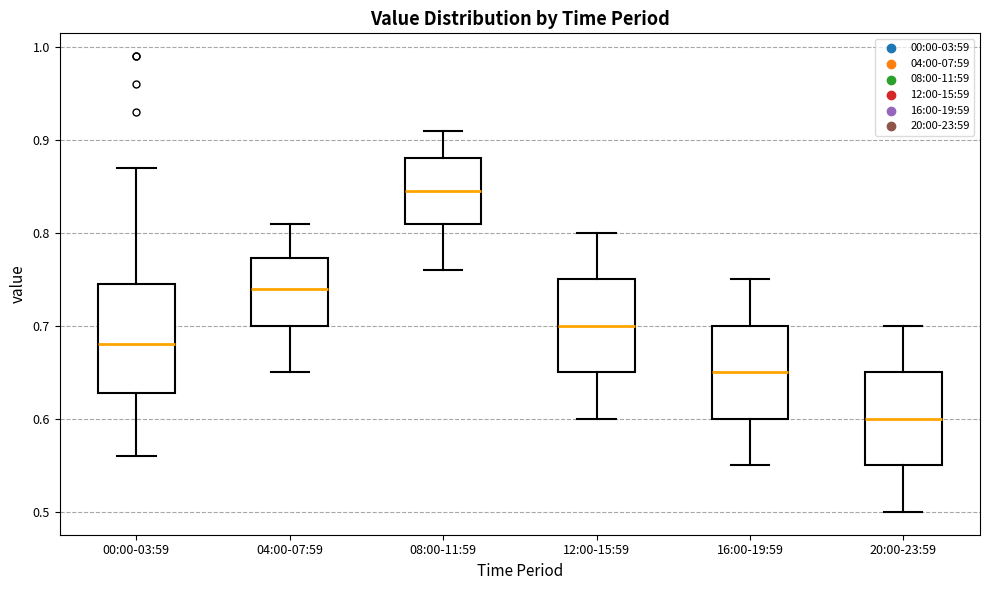

Which box's median line is the highest?

08:00-11:59